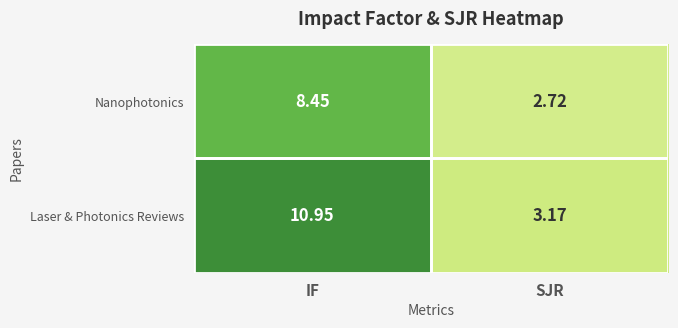

How many distinct data groups are displayed?

2